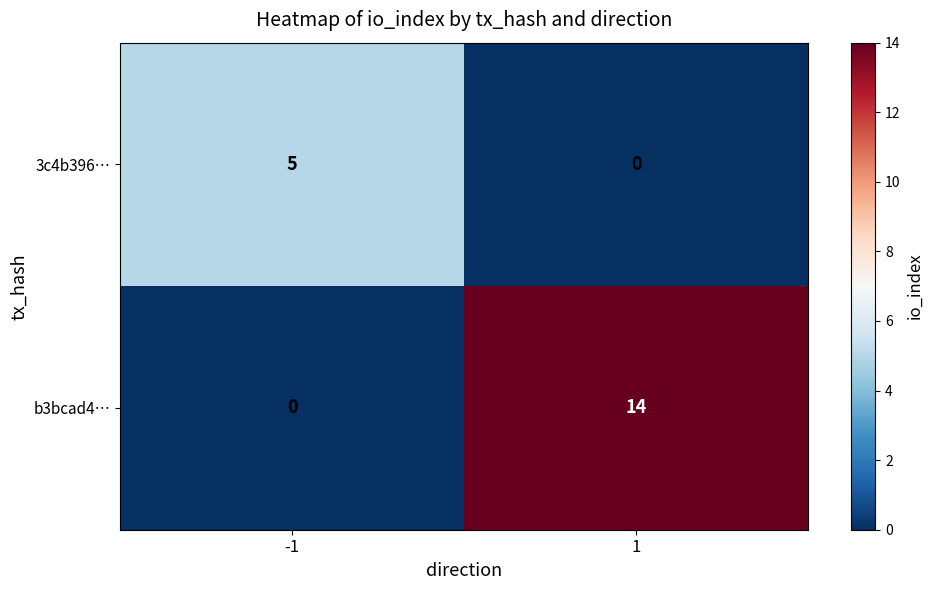

Reading left to right, extract all data points from this chart.

3c4b396…: 5	0
b3bcad4…: 0	14